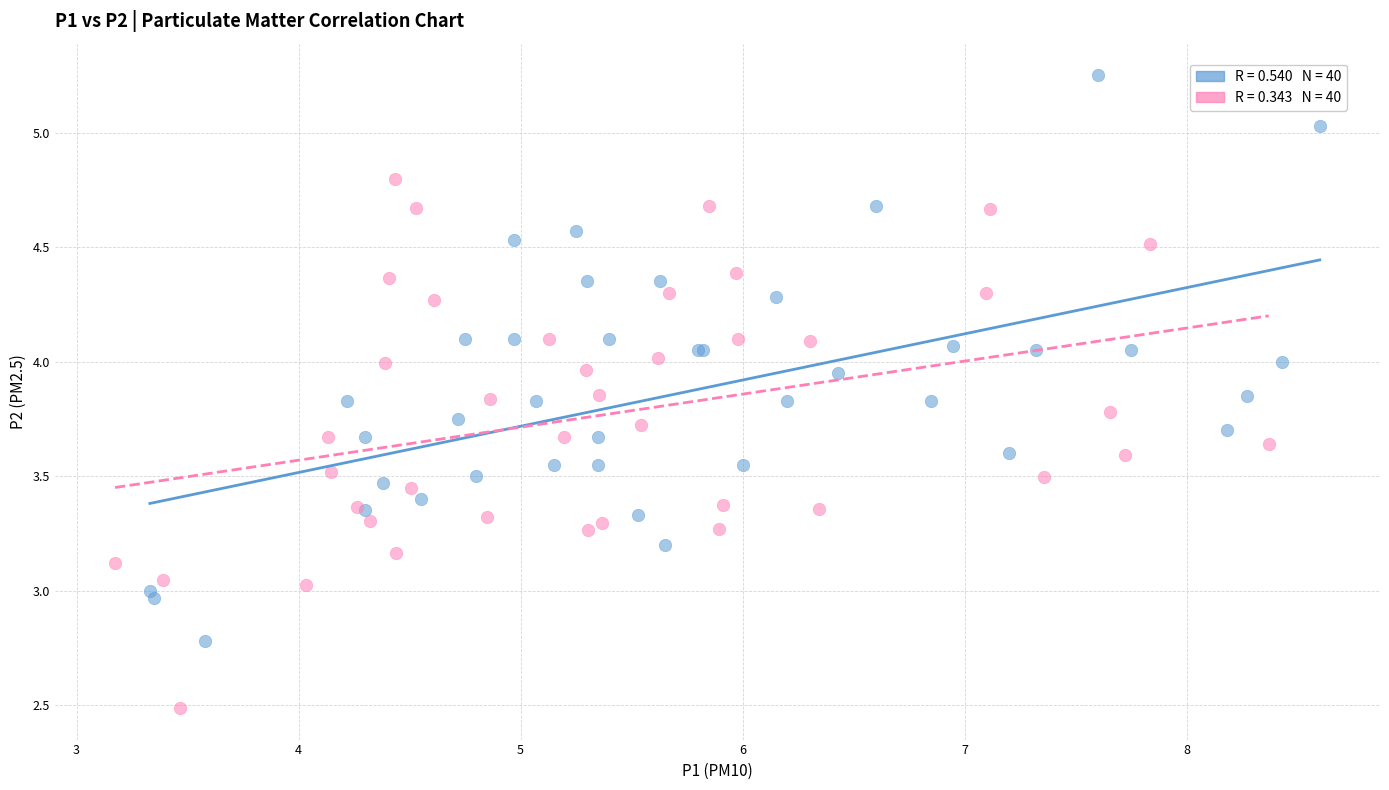

What are all the series names shown in the legend?

P1 readings, P2 readings